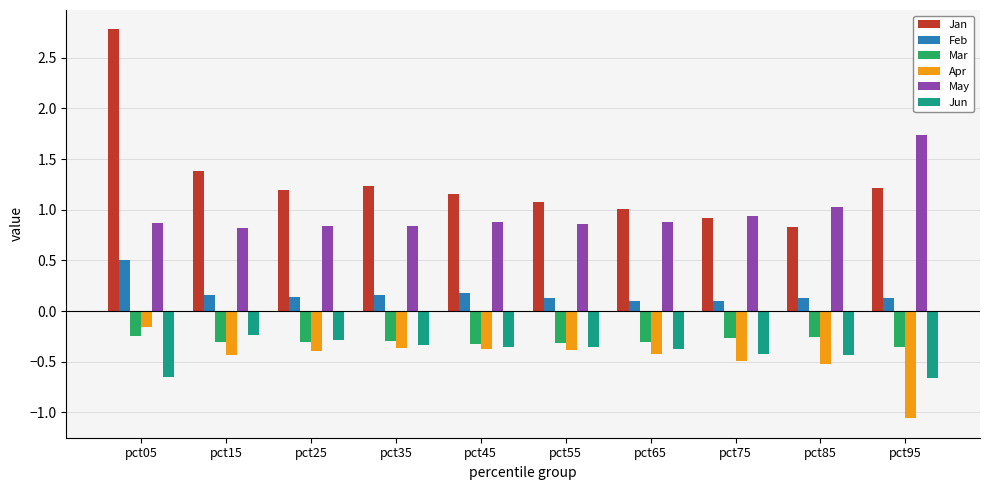

Is it true that Apr equals -0.2 at pct05?

True